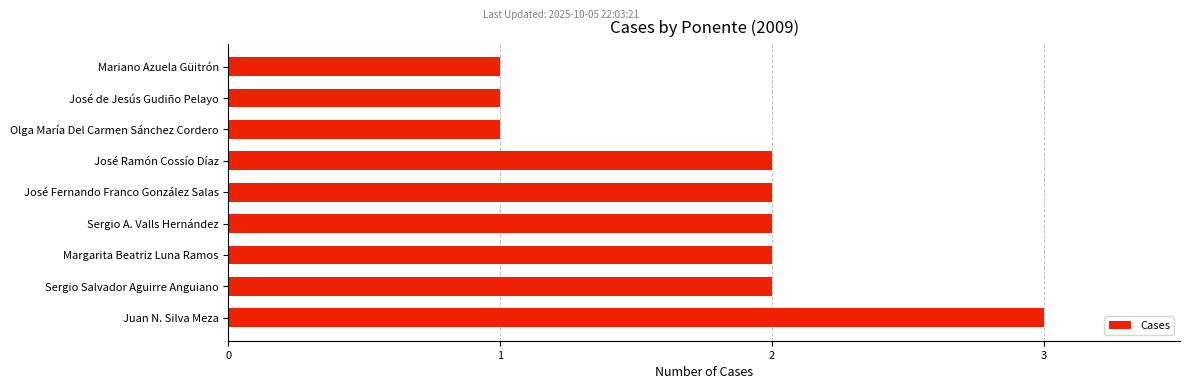

Count the values in the range 1 to 2.

8